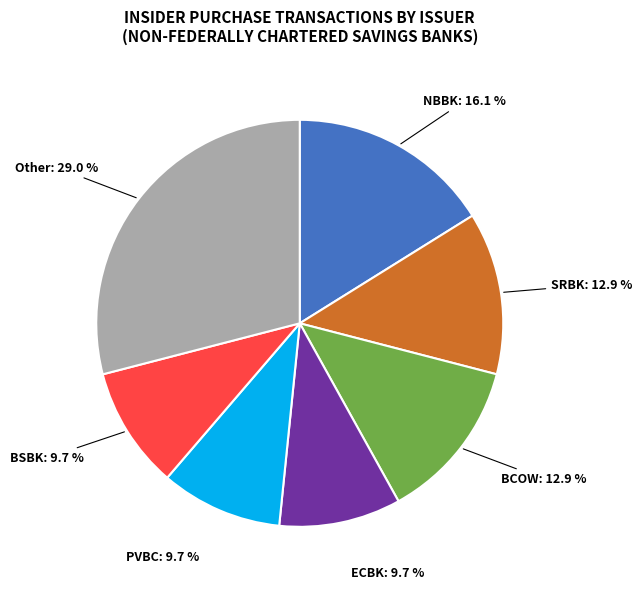

What is the largest slice in the pie chart?

Other